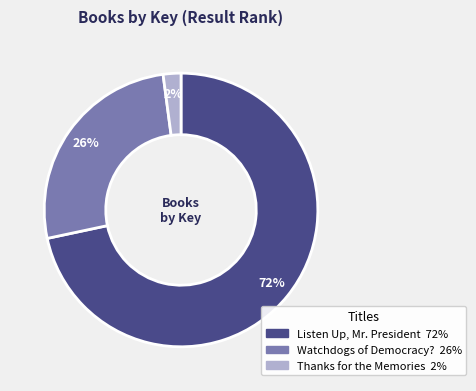

Does any single category account for the majority?

Yes